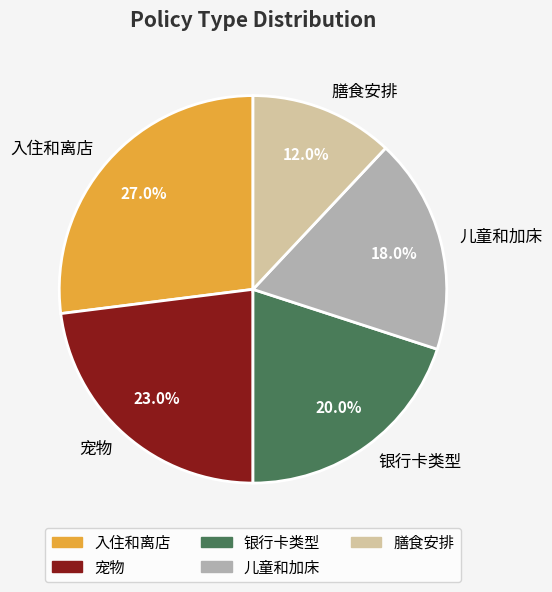

To the nearest percent, what is the difference between the largest and smallest slice percentages?

15%